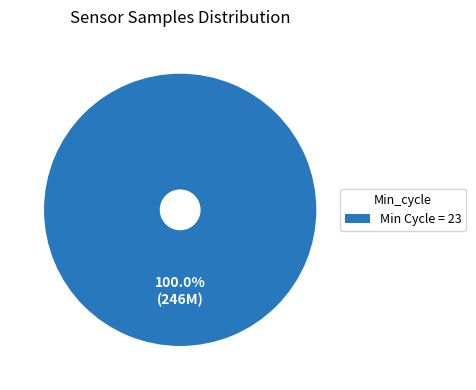

What is the majority slice?

Min Cycle = 23